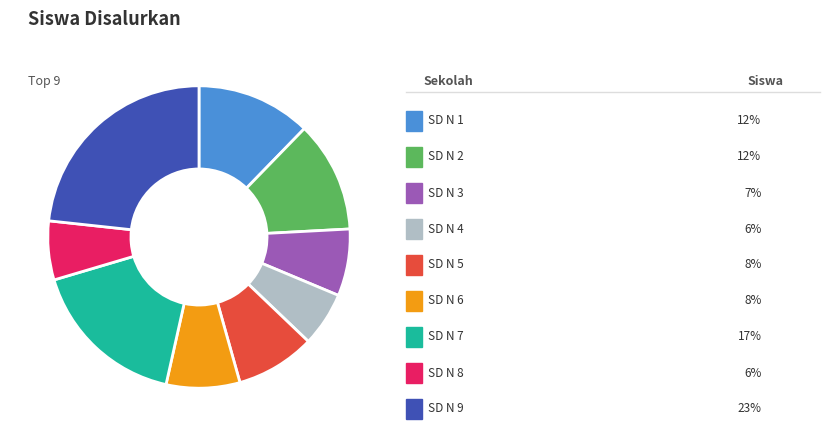

Is there a majority slice in this chart?

No